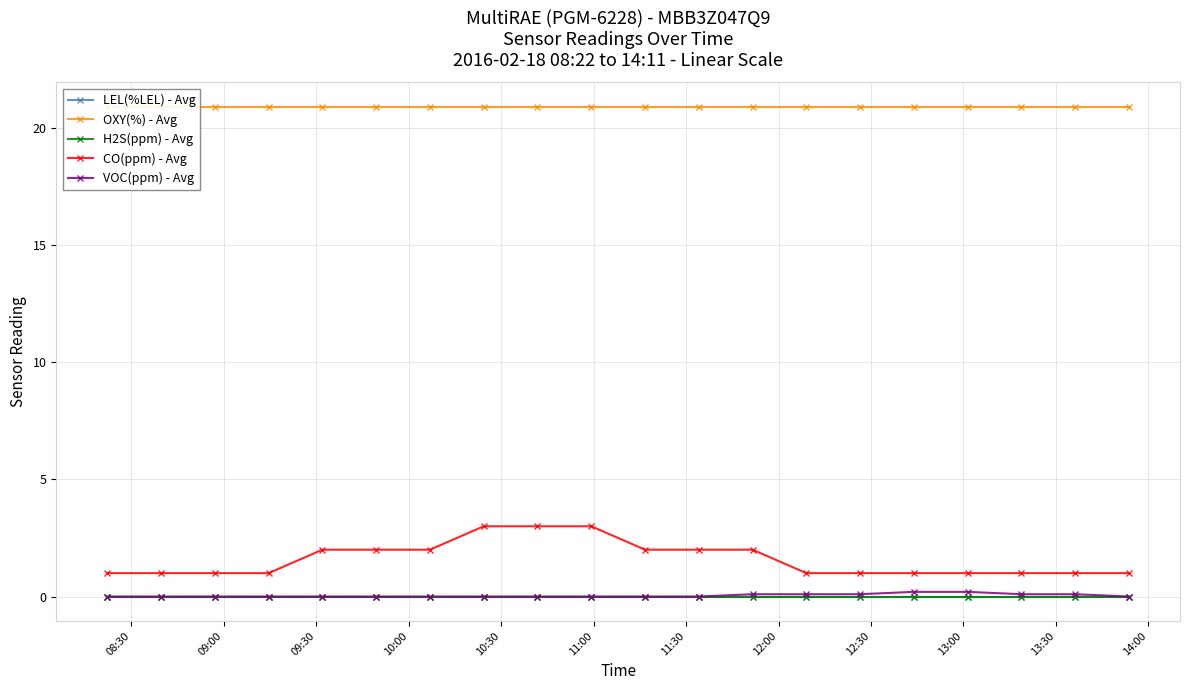

True or false: H2S(ppm) - Avg and LEL(%LEL) - Avg intersect in this chart.

False